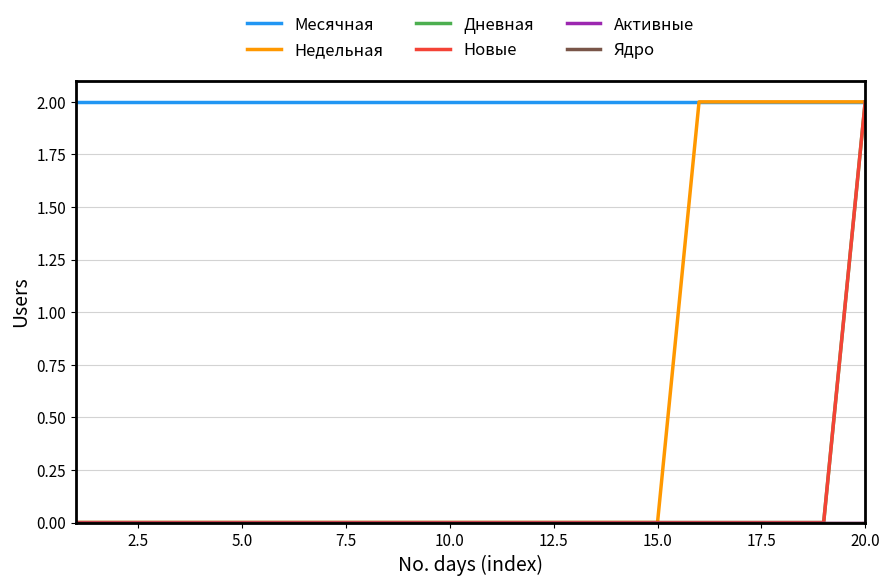

What are all the series names shown in the legend?

Месячная, Недельная, Дневная, Новые, Активные, Ядро